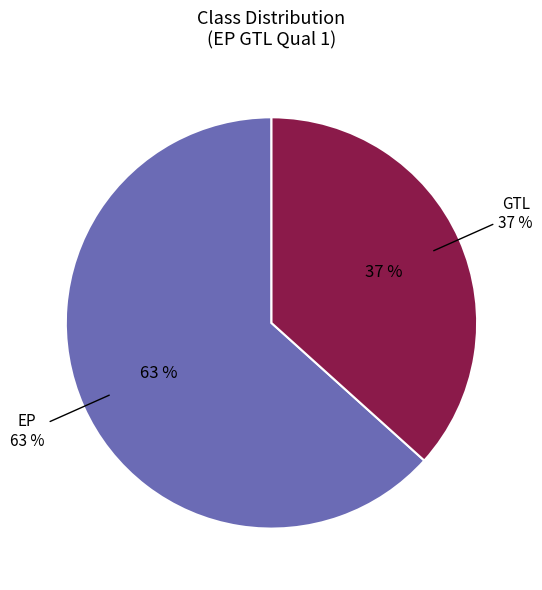

To the nearest percent, what portion does EP represent?

63%